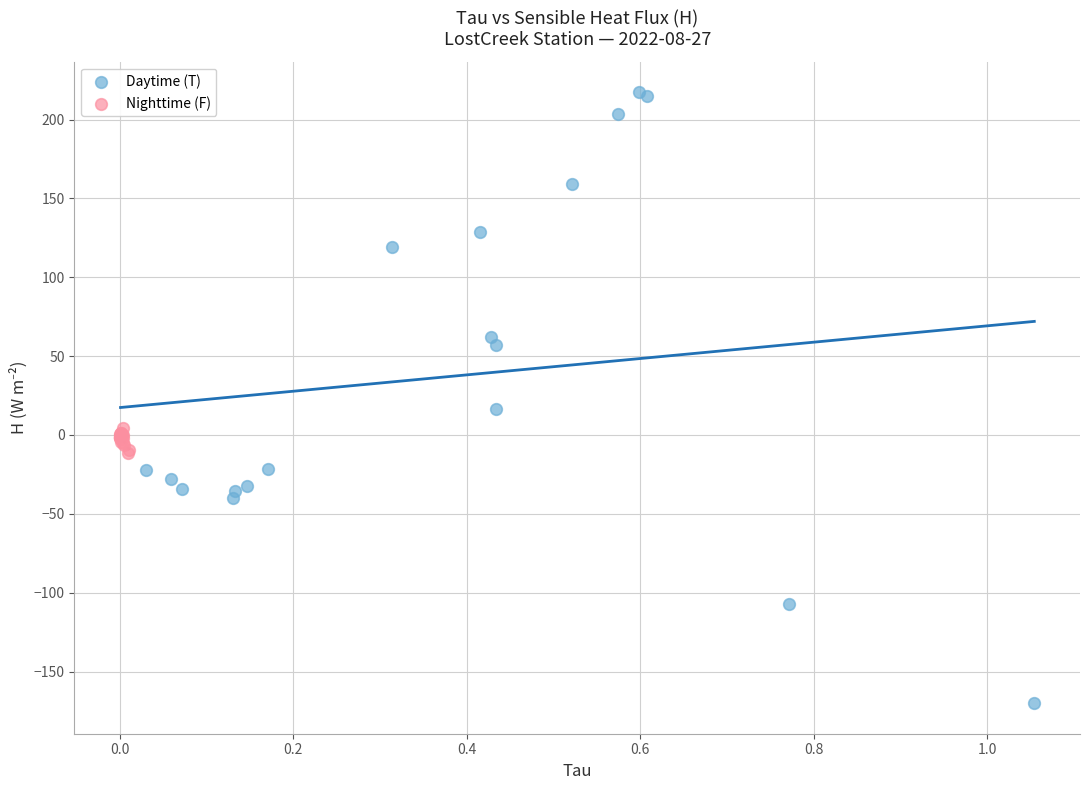

Which series contains the lowest Y value?

Daytime (T)